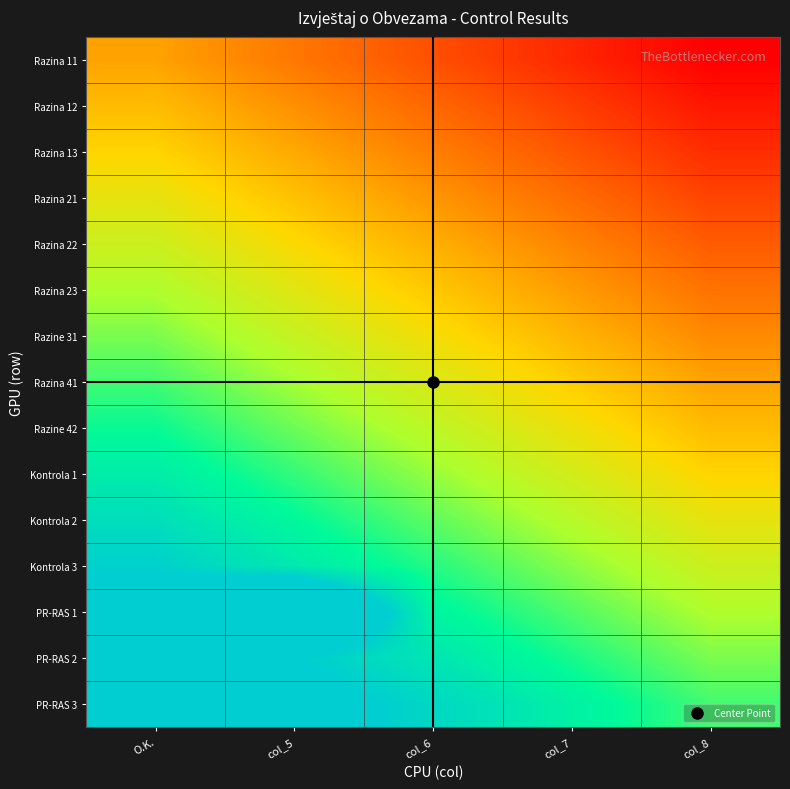

Reading left to right, transcribe all the data shown in this chart.

Razina 11: O.K.=0.0	col_5=-0.1	col_6=-0.2	col_7=-0.4	col_8=-0.5
Razina 12: O.K.=0.1	col_5=-0.1	col_6=-0.2	col_7=-0.3	col_8=-0.4
Razina 13: O.K.=0.1	col_5=0.0	col_6=-0.1	col_7=-0.2	col_8=-0.4
Razina 21: O.K.=0.2	col_5=0.1	col_6=-0.0	col_7=-0.2	col_8=-0.3
Razina 22: O.K.=0.3	col_5=0.2	col_6=0.0	col_7=-0.1	col_8=-0.2
Razina 23: O.K.=0.4	col_5=0.2	col_6=0.1	col_7=-0.0	col_8=-0.1
Razine 31: O.K.=0.4	col_5=0.3	col_6=0.2	col_7=0.1	col_8=-0.1
Razina 41: O.K.=0.5	col_5=0.4	col_6=0.2	col_7=0.1	col_8=0.0
Razine 42: O.K.=0.6	col_5=0.4	col_6=0.3	col_7=0.2	col_8=0.1
Kontrola 1: O.K.=0.6	col_5=0.5	col_6=0.4	col_7=0.3	col_8=0.1
Kontrola 2: O.K.=0.7	col_5=0.6	col_6=0.5	col_7=0.3	col_8=0.2
Kontrola 3: O.K.=0.8	col_5=0.7	col_6=0.5	col_7=0.4	col_8=0.3
PR-RAS 1: O.K.=0.9	col_5=1.2	col_6=0.6	col_7=0.5	col_8=0.4
PR-RAS 2: O.K.=0.9	col_5=0.8	col_6=0.7	col_7=0.6	col_8=0.4
PR-RAS 3: O.K.=1.0	col_5=0.9	col_6=0.8	col_7=0.6	col_8=0.5